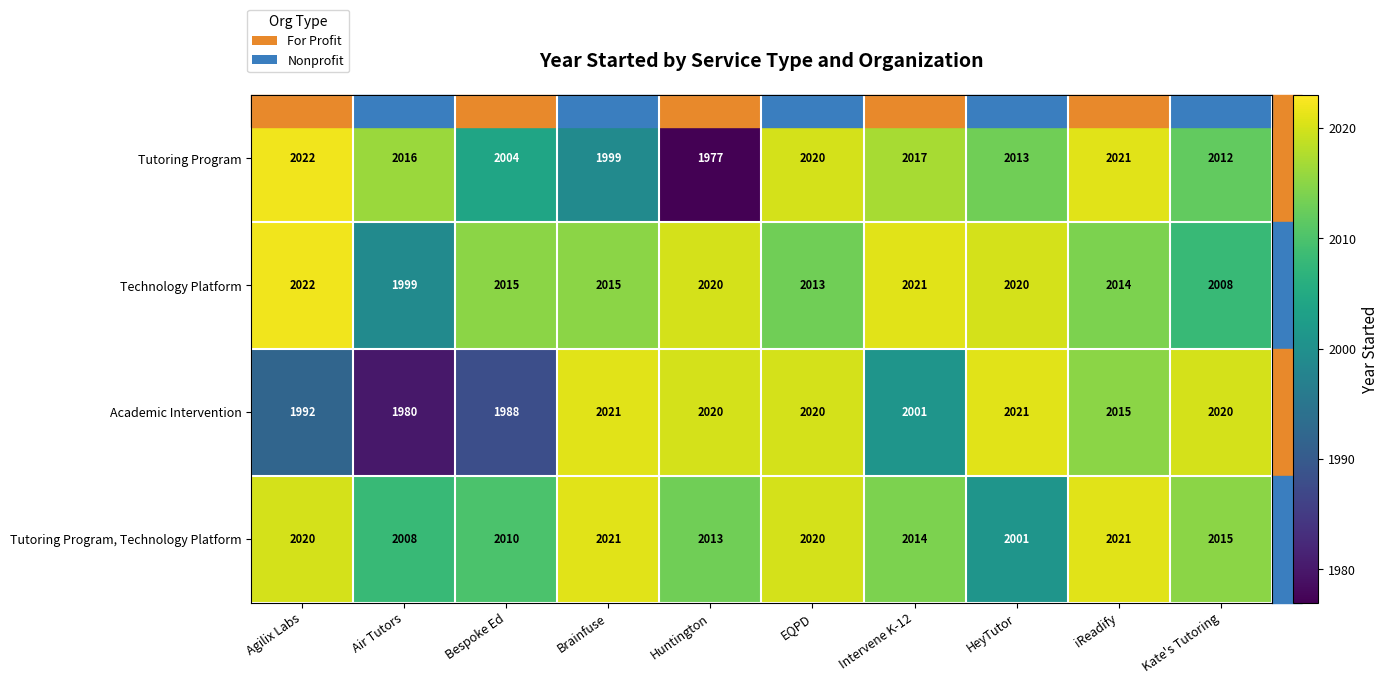

Which series changed the most between Agilix Labs and Kate's Tutoring?

Academic Intervention